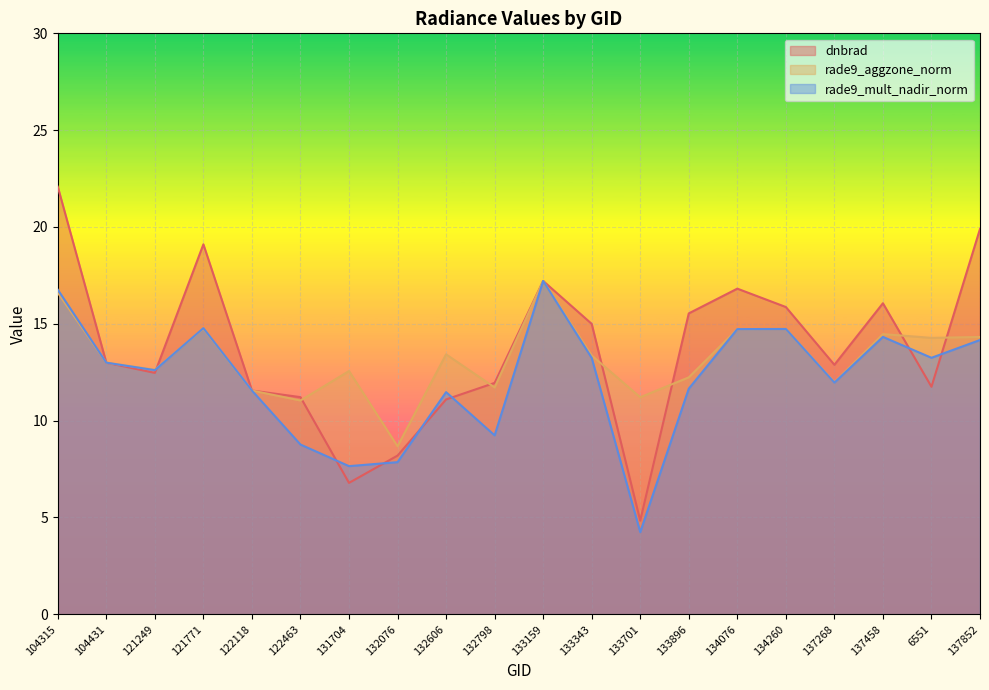

What is the total value across all series at 132076?

24.7